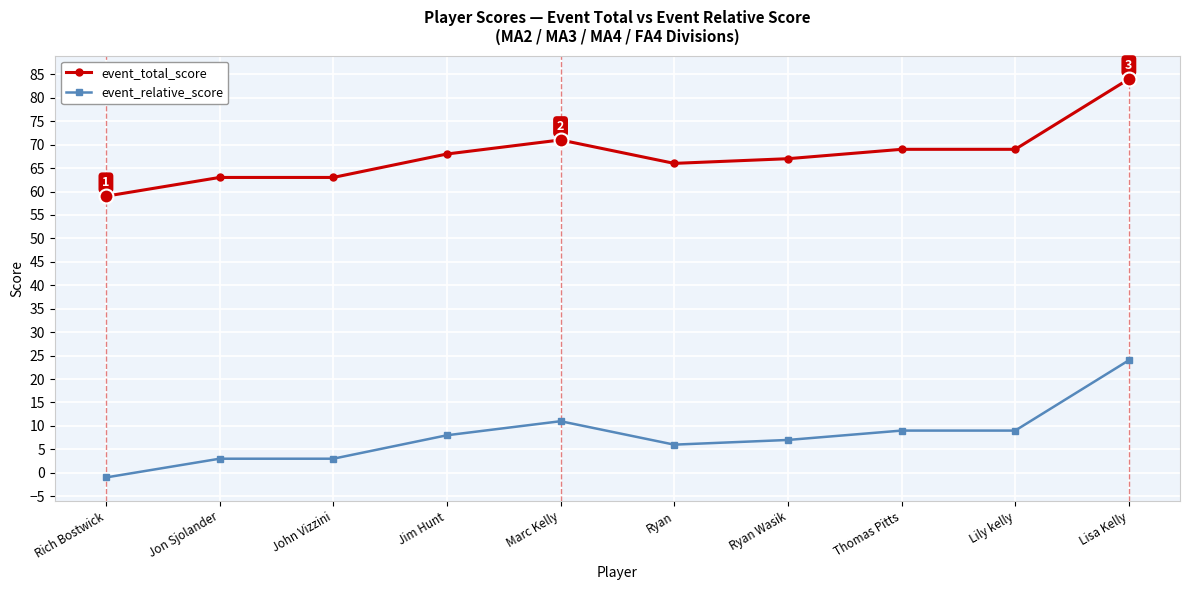

How many values in the event_total_score series are below 68?

5